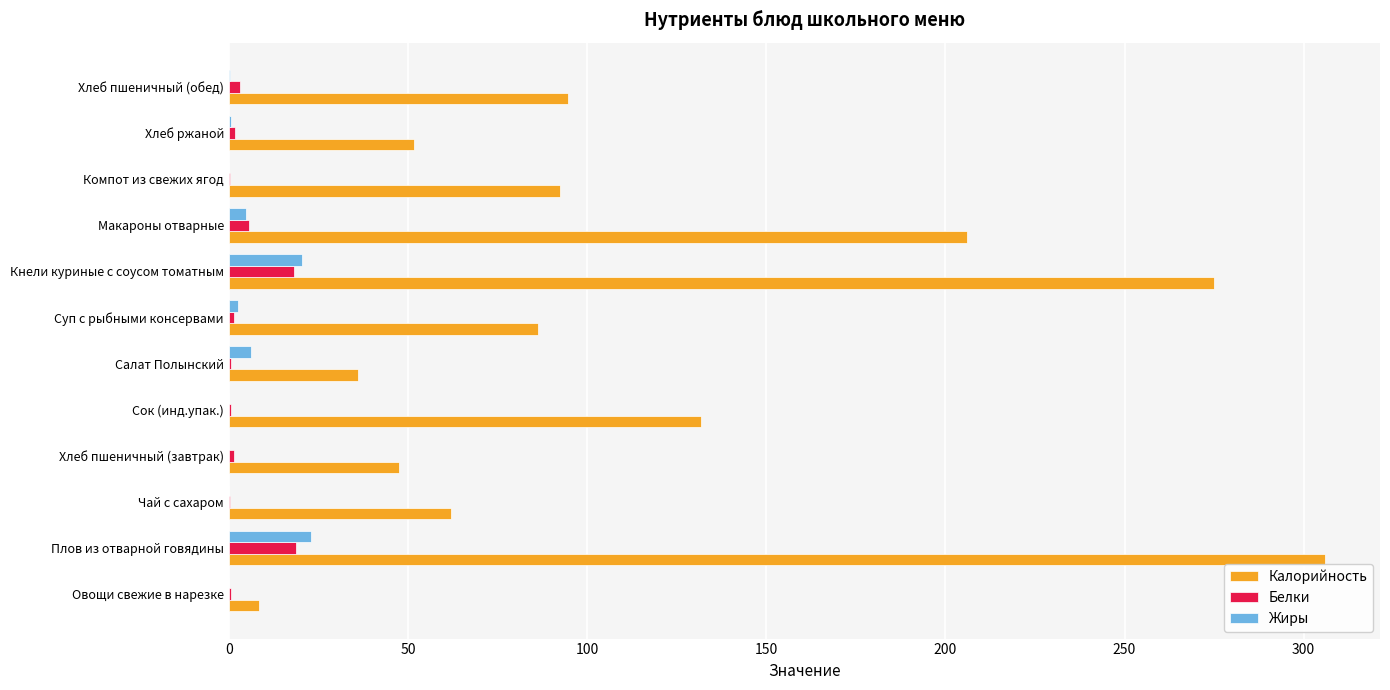

The value of Калорийность at Хлеб пшеничный (обед) is 147.1. True or false?

False